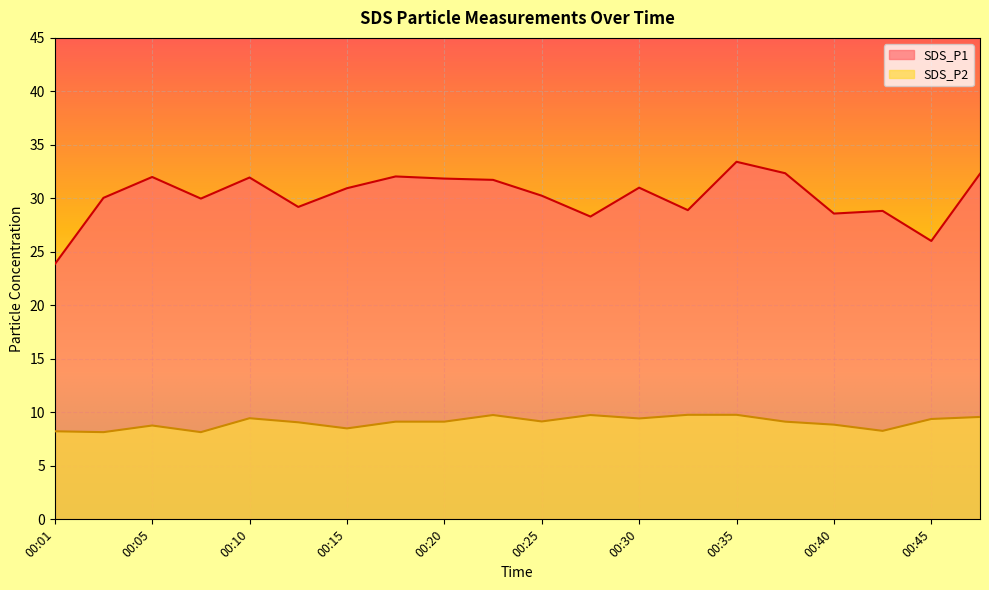

What is the sum of the SDS_P2 values at 00:35 and 00:13?

18.8